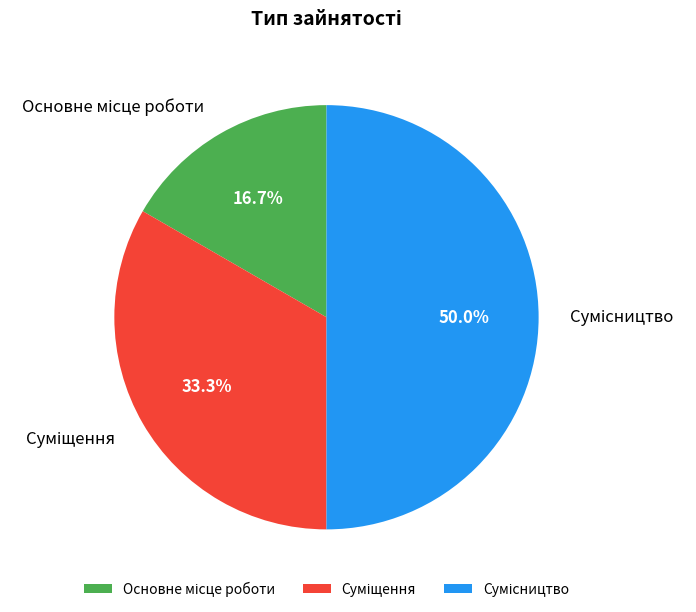

Rank the categories by value from lowest to highest.

Основне місце роботи, Суміщення, Сумісництво